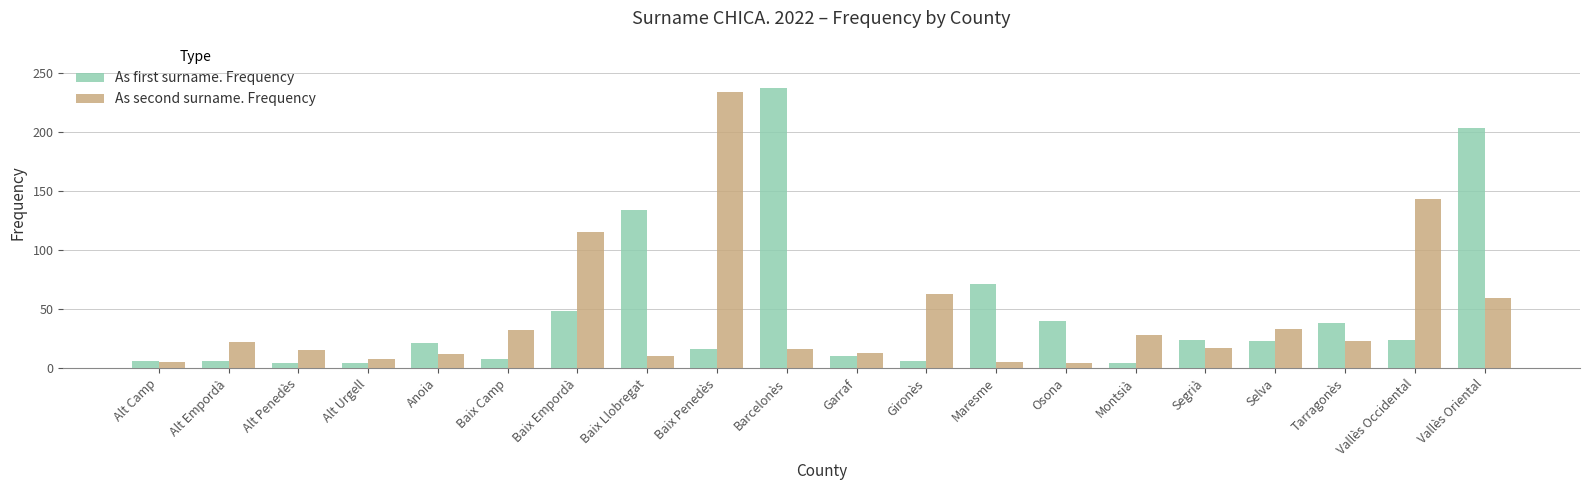

What is the difference between the As second surname. Frequency values at Baix Llobregat and Selva?

23